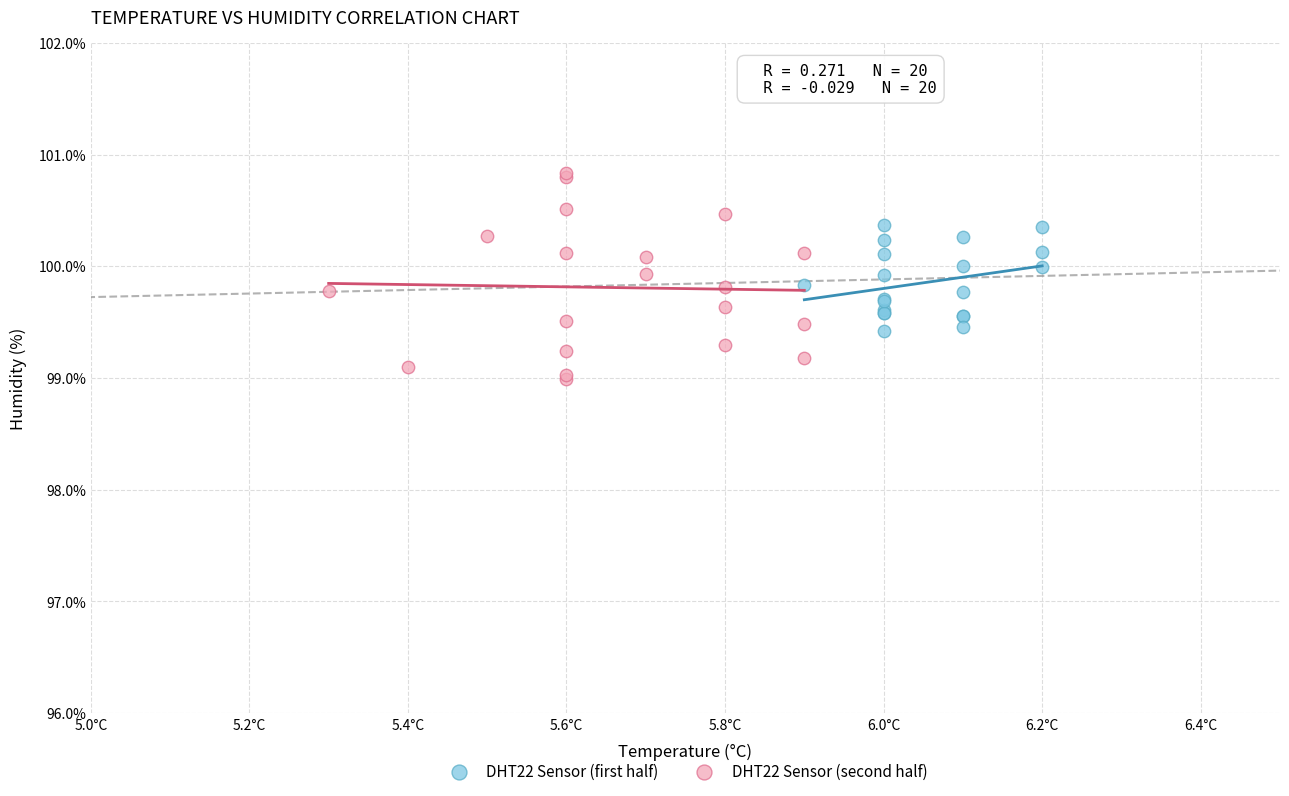

Which series reaches the minimum Y coordinate?

DHT22 Sensor (second half)